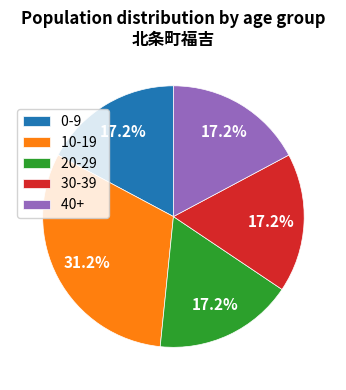

Does 0-9 account for over 50% of the chart?

No